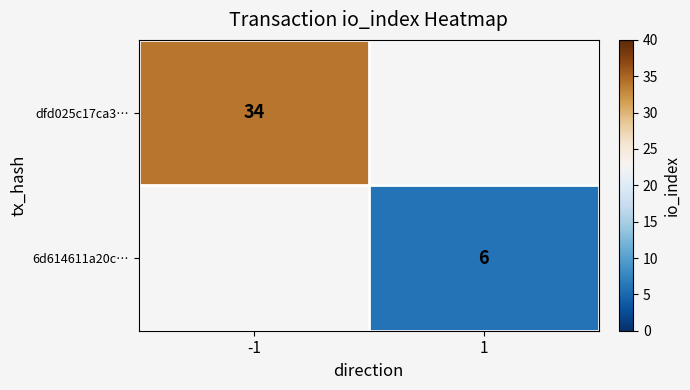

Count the number of categories in the chart.

2